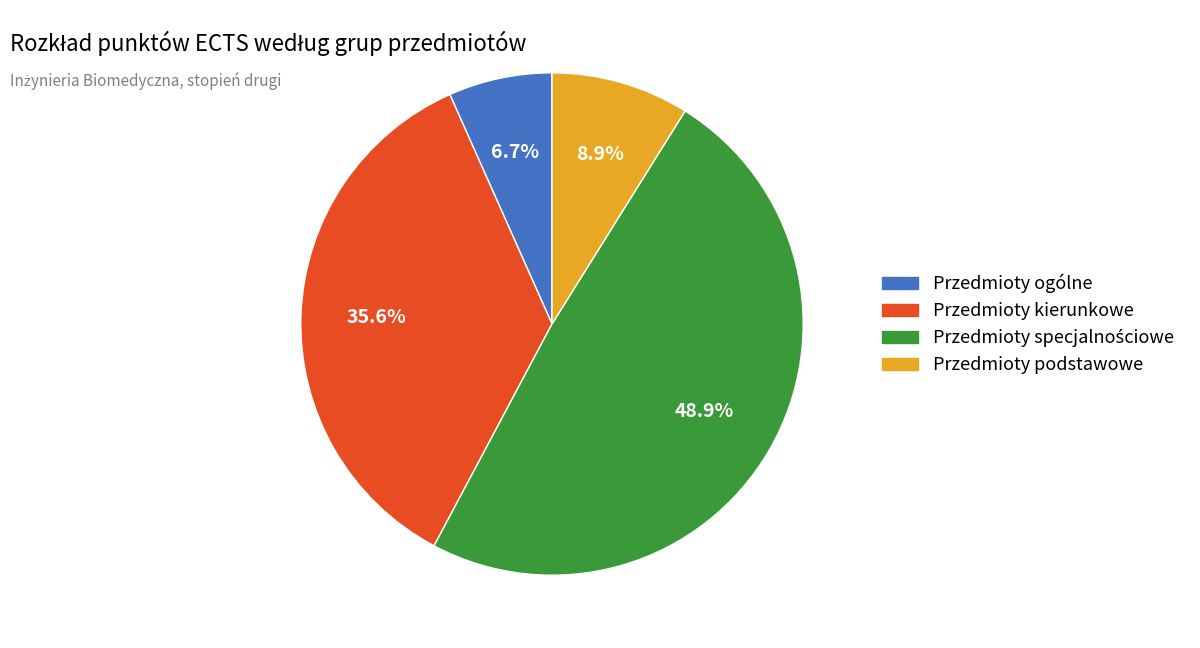

What is the smallest slice in the pie chart?

Przedmioty ogólne